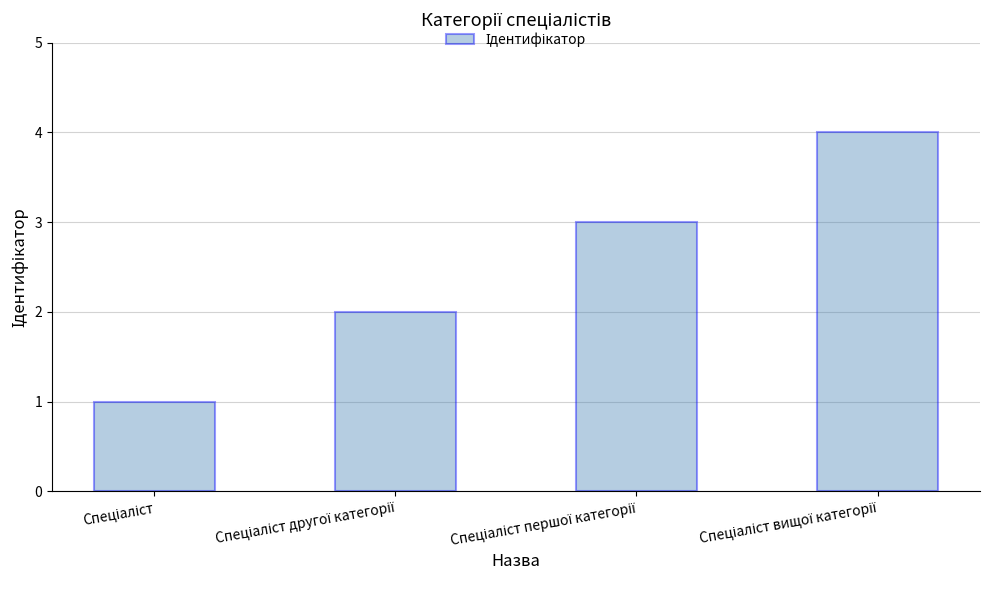

What is the maximum value shown in the chart?

4